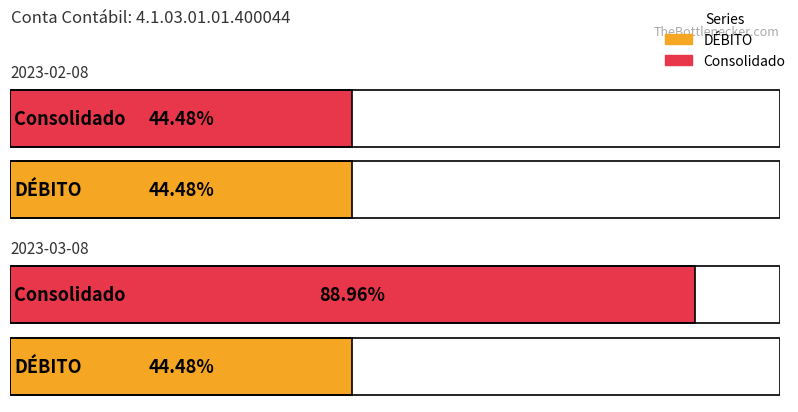

How many bars are there in each group?

2